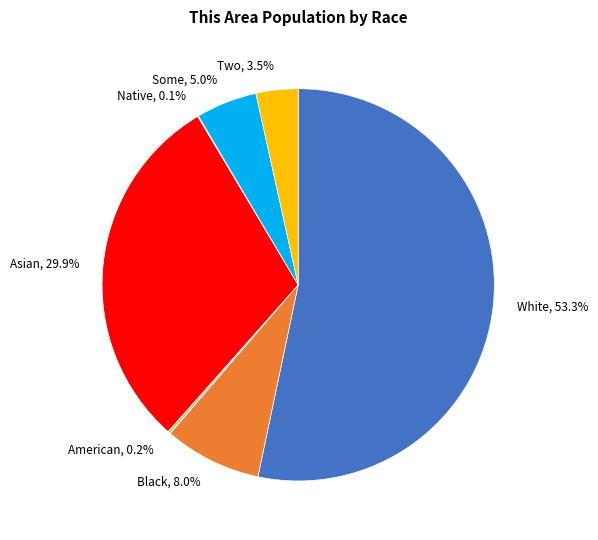

What percentage do Some, 5.0% and Asian, 29.9% together represent?

34.9%